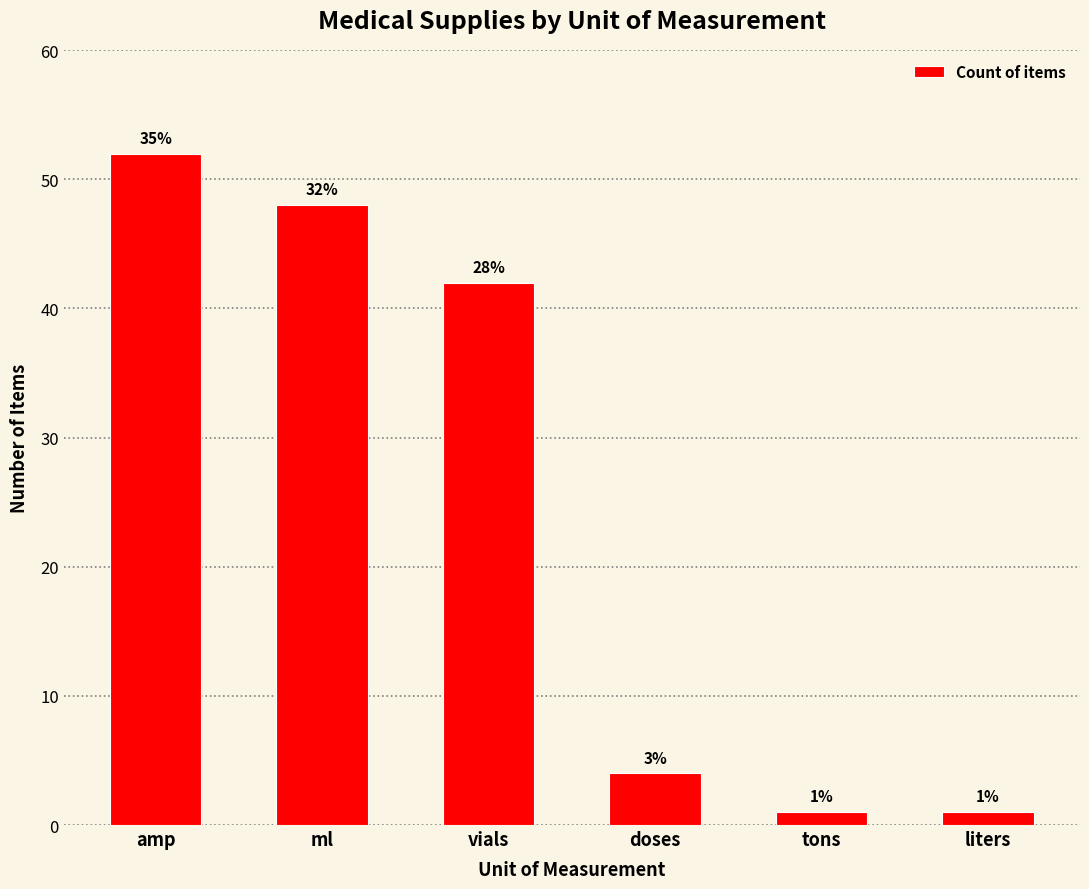

What is the ratio of the value at doses to the value at vials?

0.1